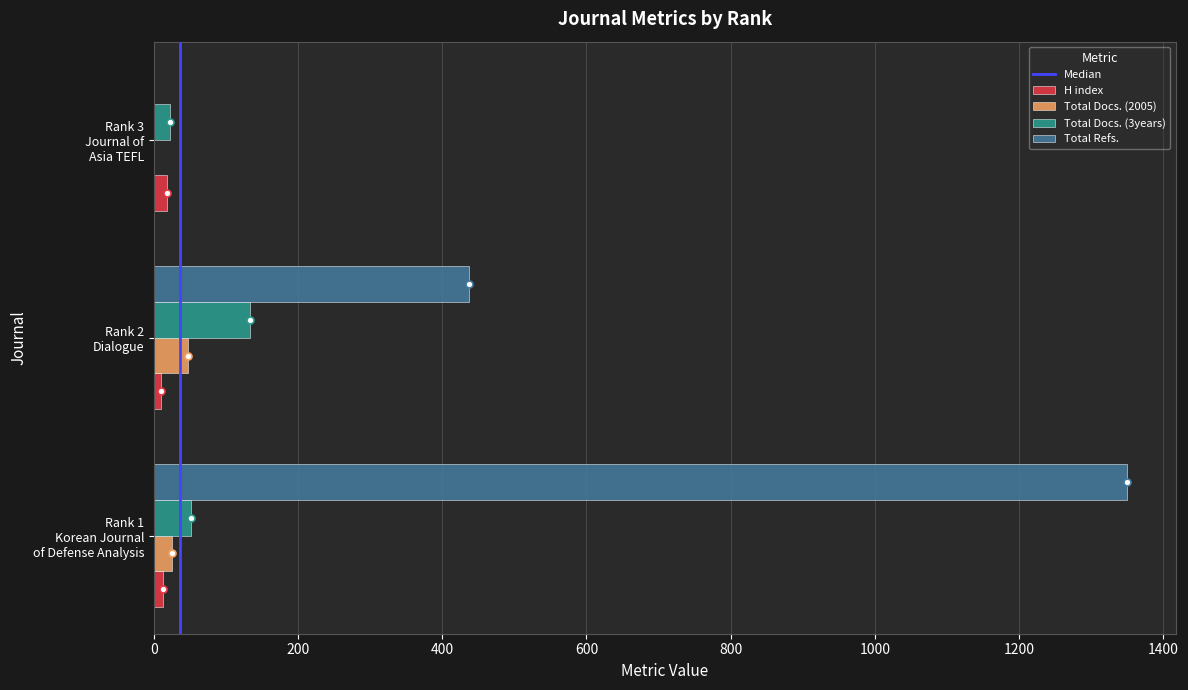

Which series changed the most between Rank 2
Dialogue and Rank 3
Journal of
Asia TEFL?

Total Refs.